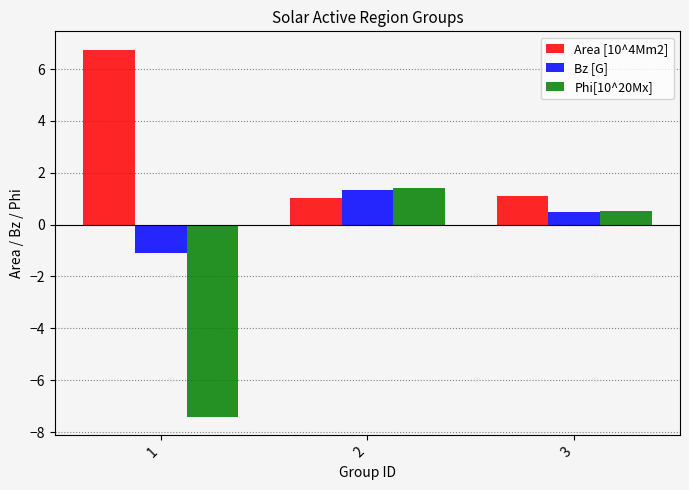

True or false: Bz [G] has a value of 1.4 at 2.

True